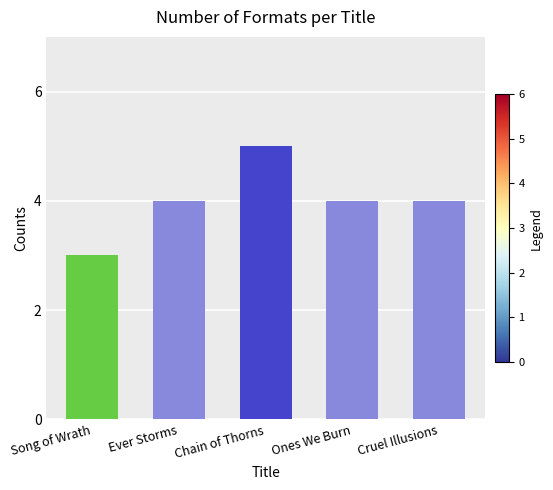

What is the smallest value displayed?

3